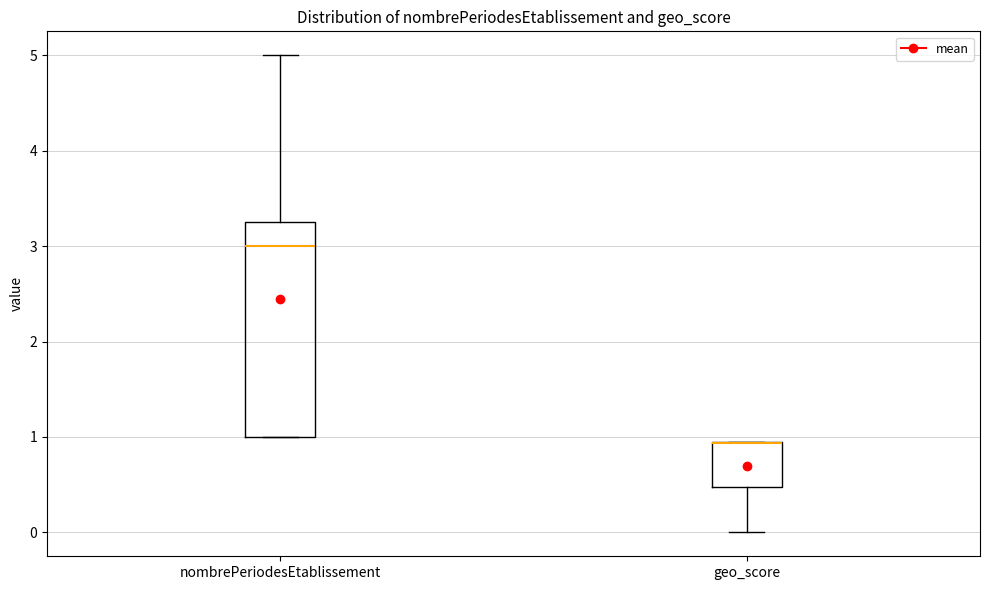

Reading left to right, read every box against the y-axis: the position of its median line, the range the box covers, and the ends of its whiskers. The values are not printed on the chart, so give them approximately, as read against the axis.

nombrePeriodesEtablissement: median 3.0, box 1.0 to 3.3, whiskers 1.0 to 5.0
geo_score: median 0.9 (drawn on the box's upper edge), box 0.5 to 1.0, whiskers 0.0 to 1.0